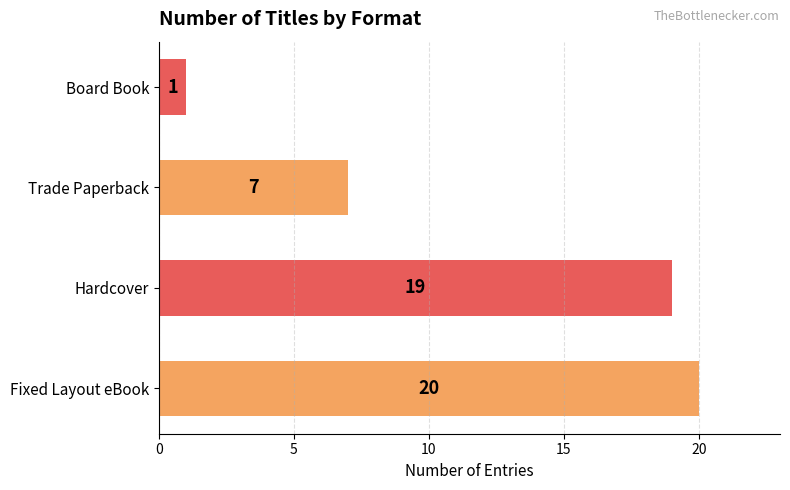

What is the change in value from Trade Paperback to Board Book?

-6